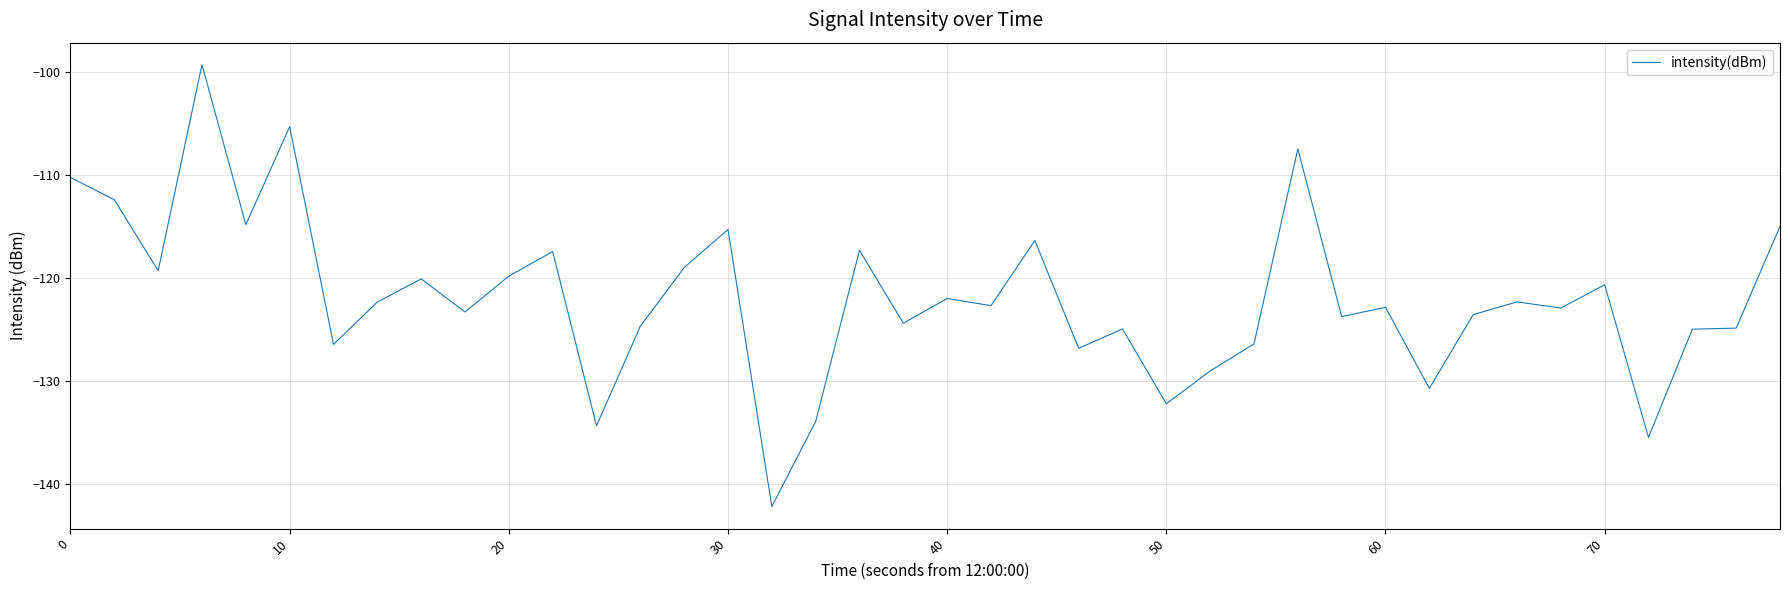

What is the smallest value displayed?

-142.2